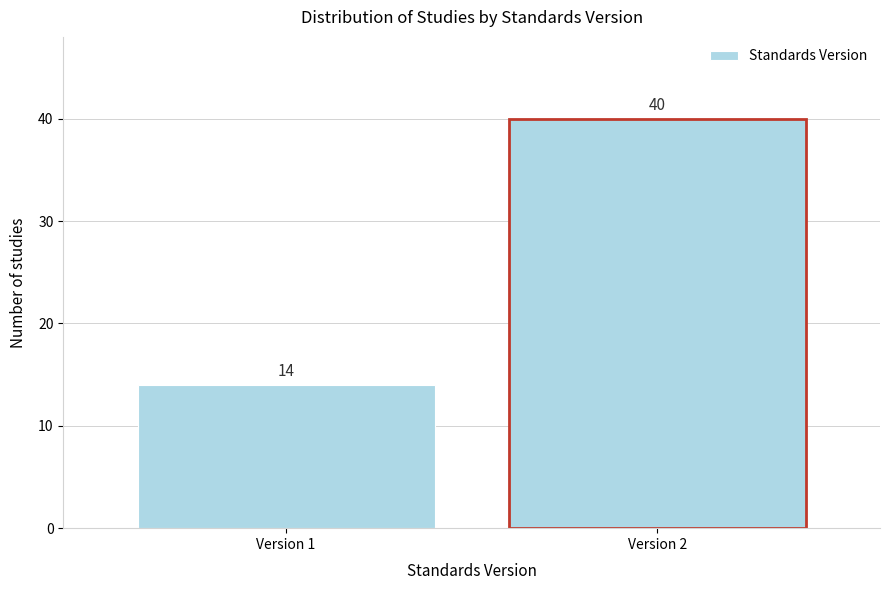

Reading left to right, transcribe all the data shown in this chart.

14	40